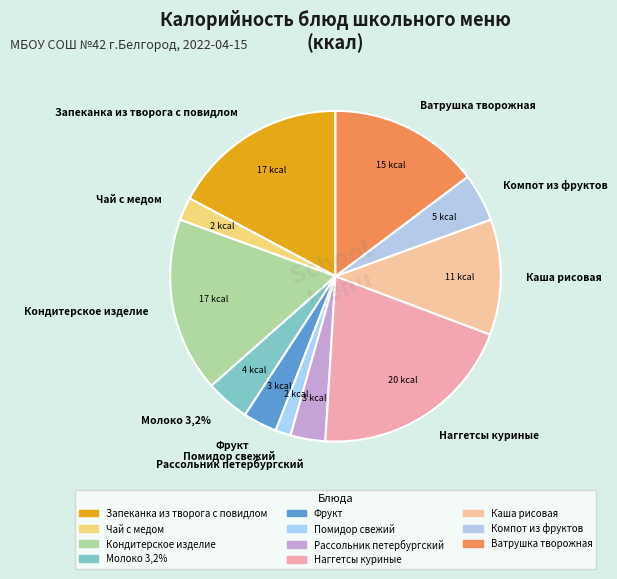

Rank the categories by value from lowest to highest.

Помидор свежий, Чай с медом, Фрукт, Рассольник петербургский, Молоко 3,2%, Компот из фруктов, Каша рисовая, Ватрушка творожная, Кондитерское изделие, Запеканка из творога с повидлом, Наггетсы куриные